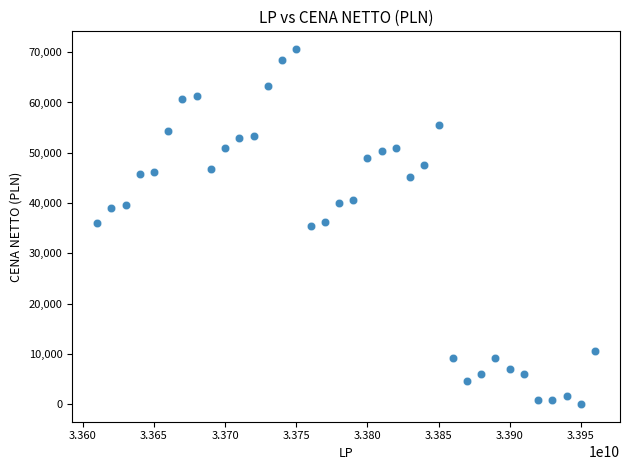

What is the range of Y values (max minus min)?

70543